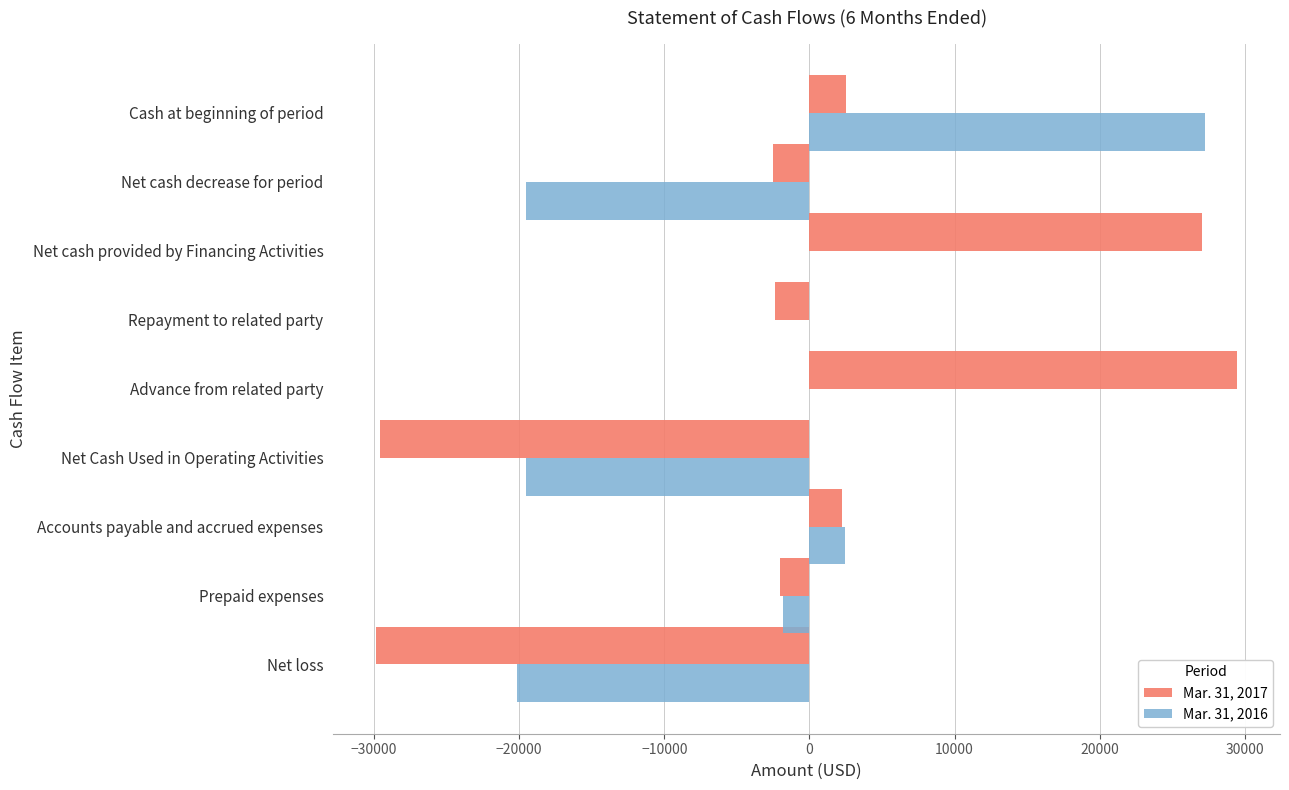

Count the number of data series in this chart.

2